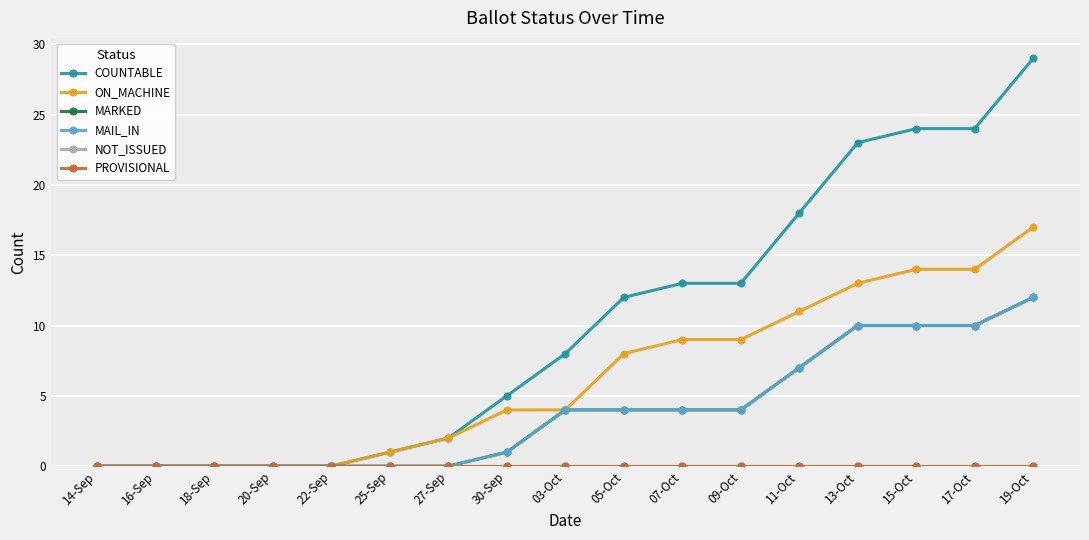

Does the chart have visible grid lines?

Yes